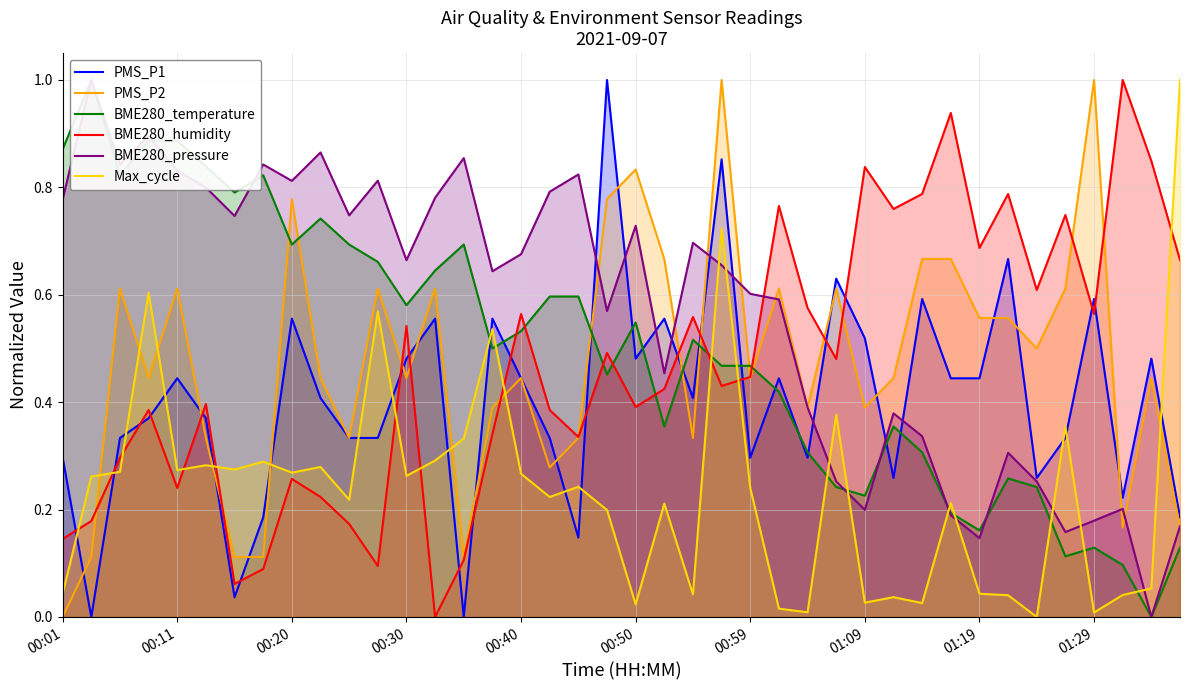

Which series ends up on top after the final intersection of PMS_P1 and Max_cycle?

Max_cycle